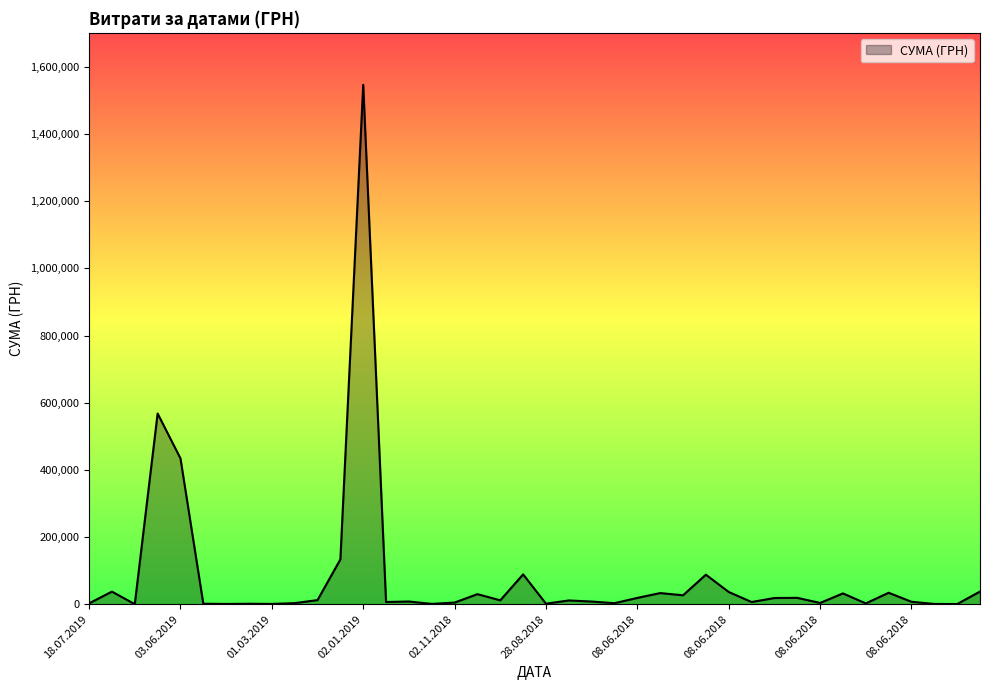

What is the greatest value displayed?

1546589.5